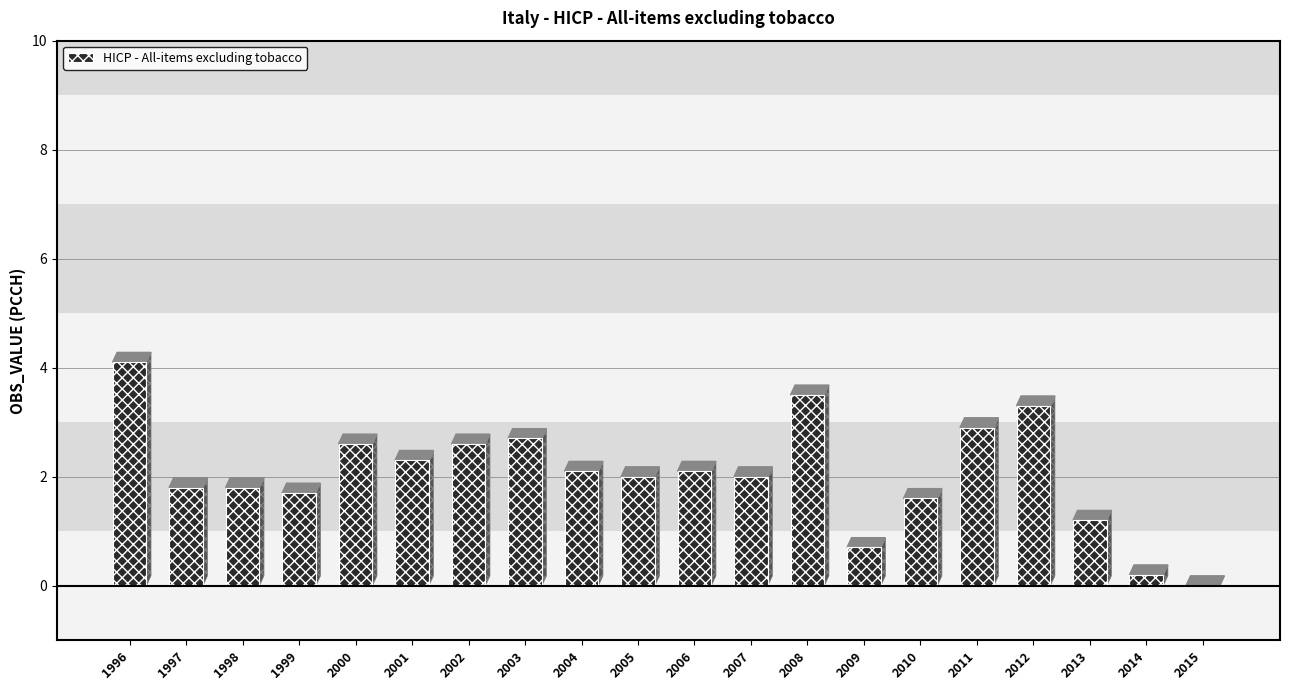

What is the change in value from 2006 to 2015?

-2.1